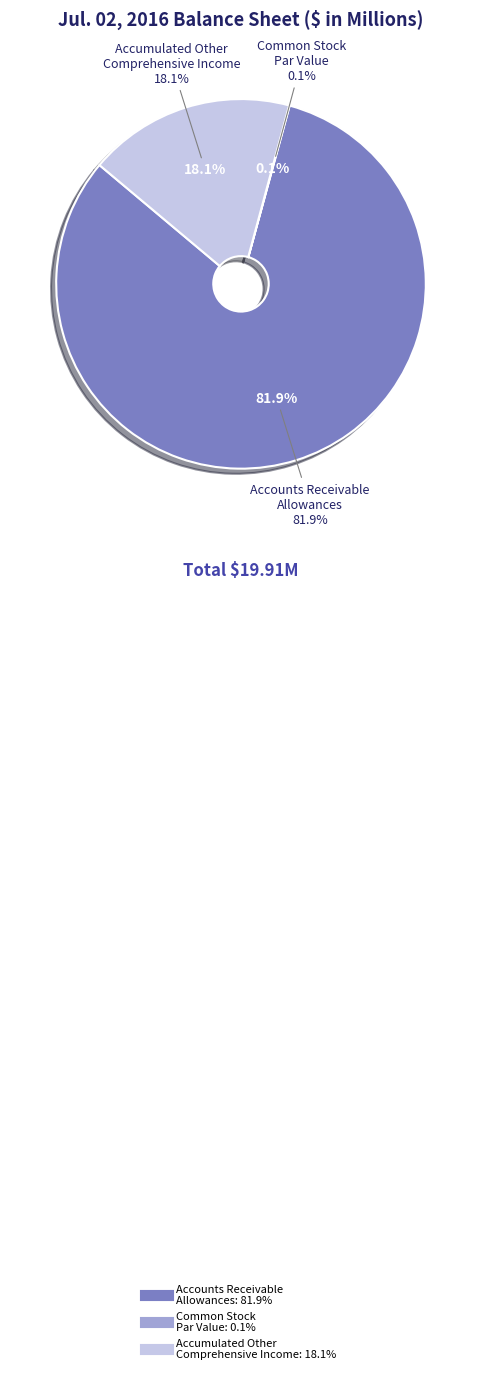

To the nearest percent, what is the combined percentage of Accounts receivable, allowances and Accumulated other comprehensive income (loss)?

100%